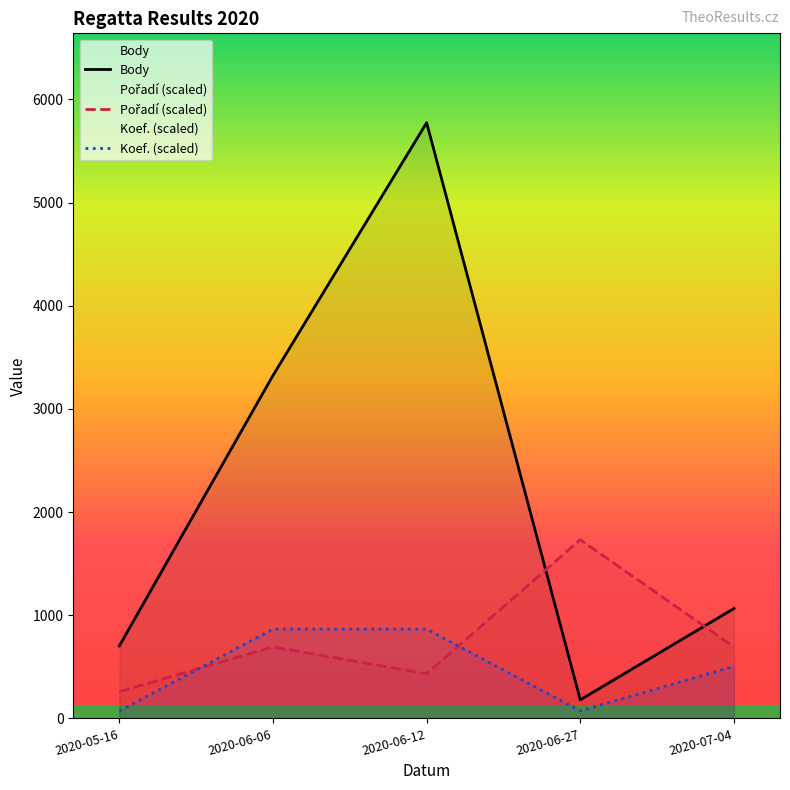

What is the minimum value for Body?

180.0